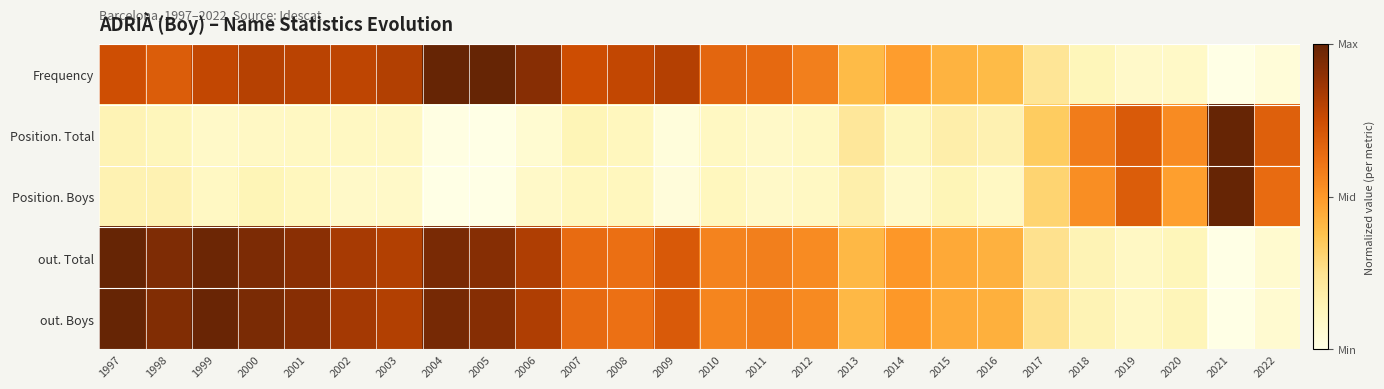

What is the spread (max minus min) of values at 1997?

0.9